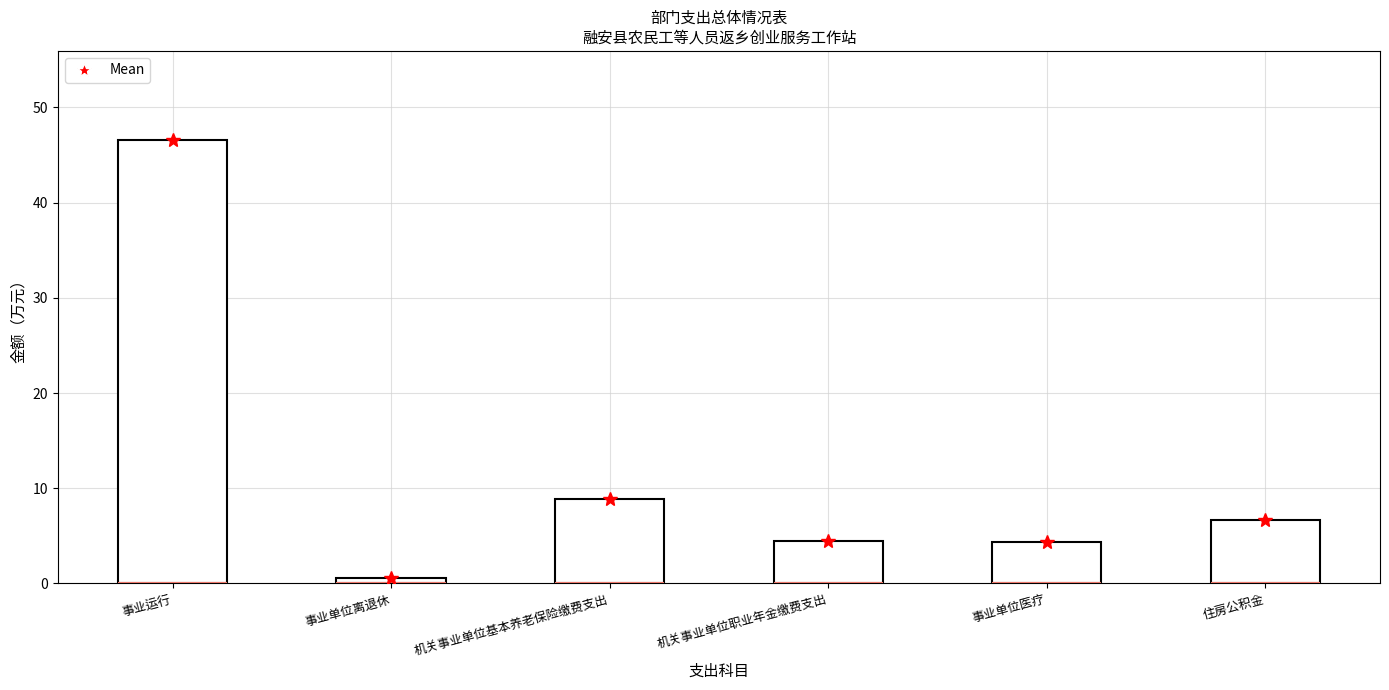

What is the difference between the maximum and minimum values?

46.0